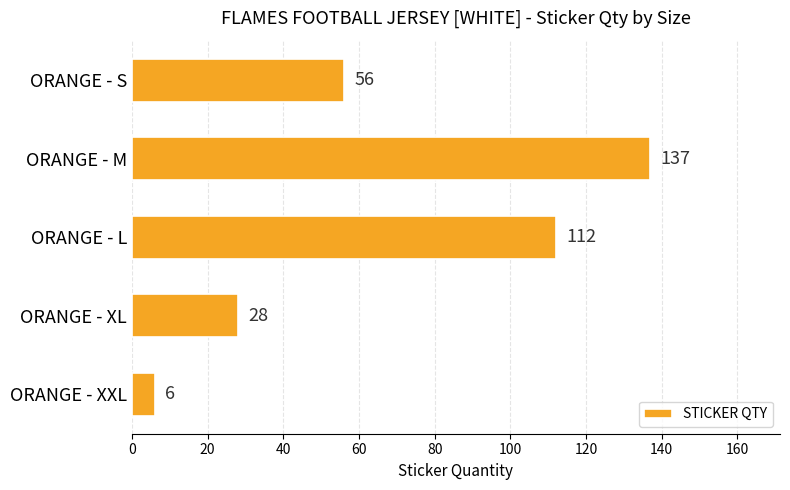

How many values are between 28 and 112?

3